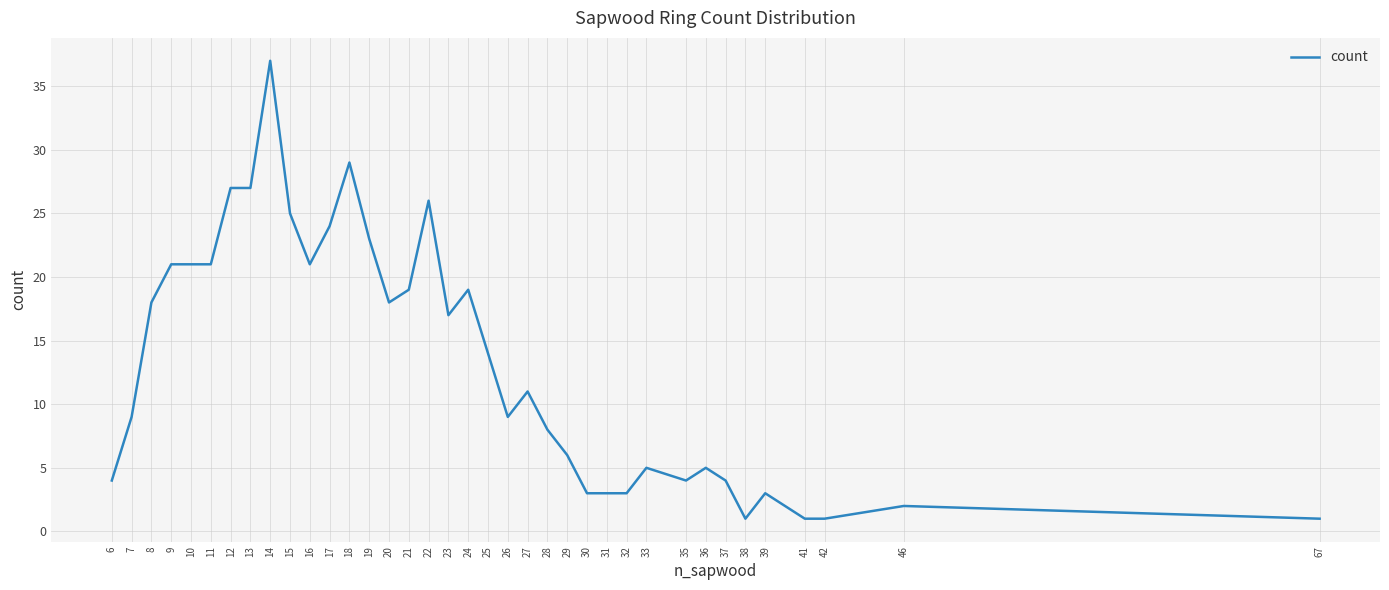

What is the greatest value displayed?

37